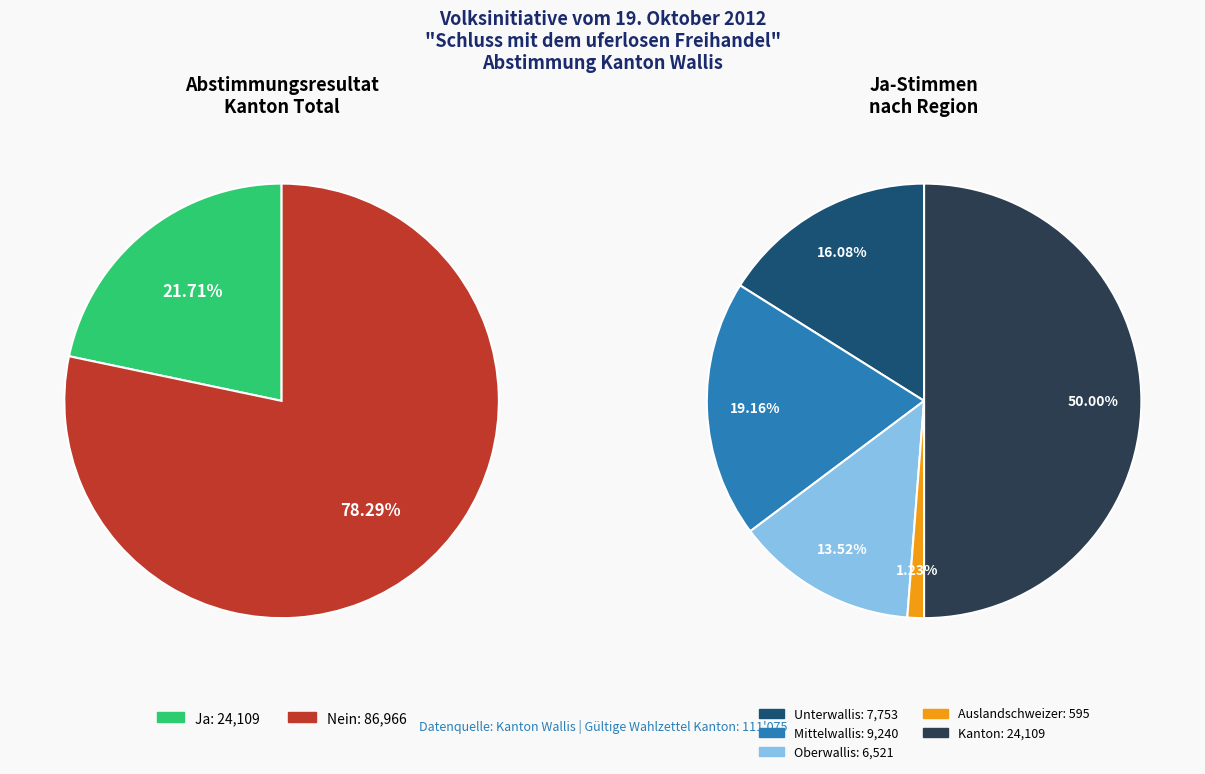

What percentage do 1 and 2 together represent?

32.7%